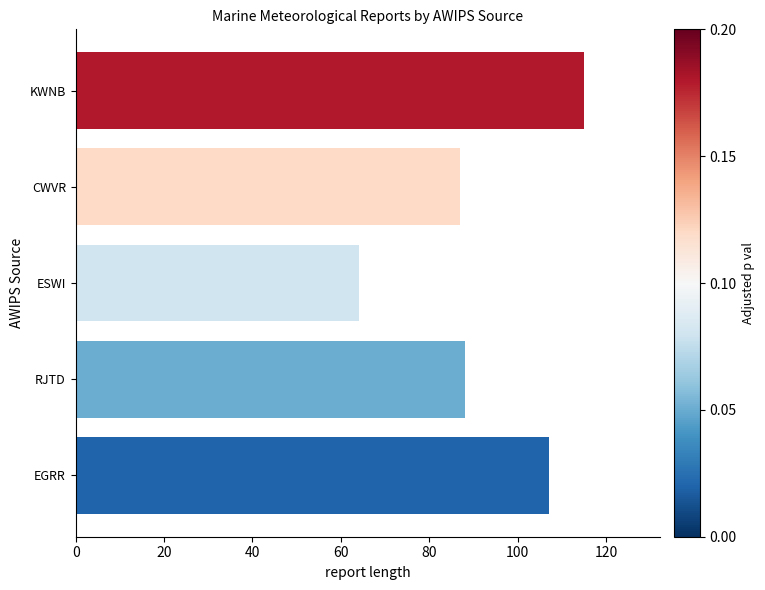

Are the bars grouped side by side (vs. stacked)?

No